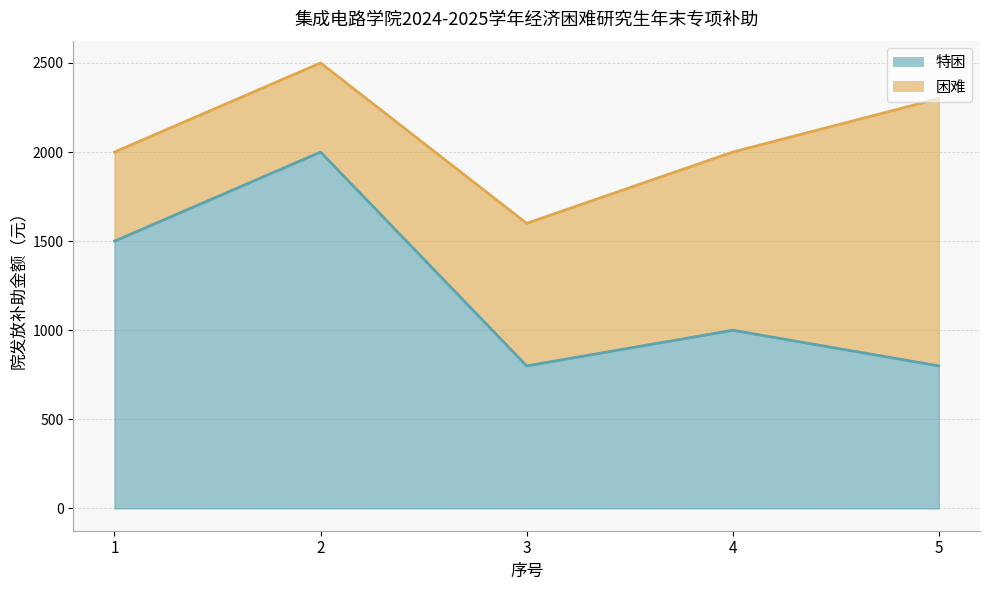

True or false: the data shows 1500 at 1.

True